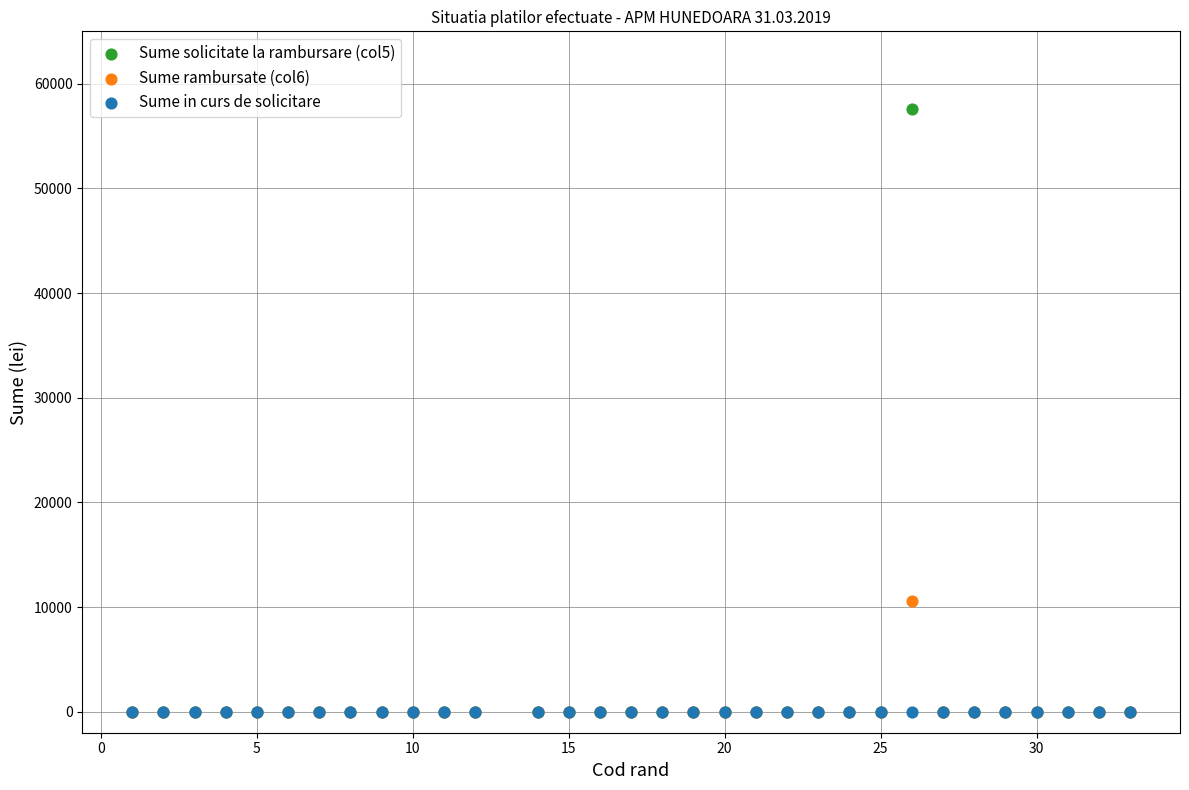

Across all series, what Y value is closest to 28770?

10571